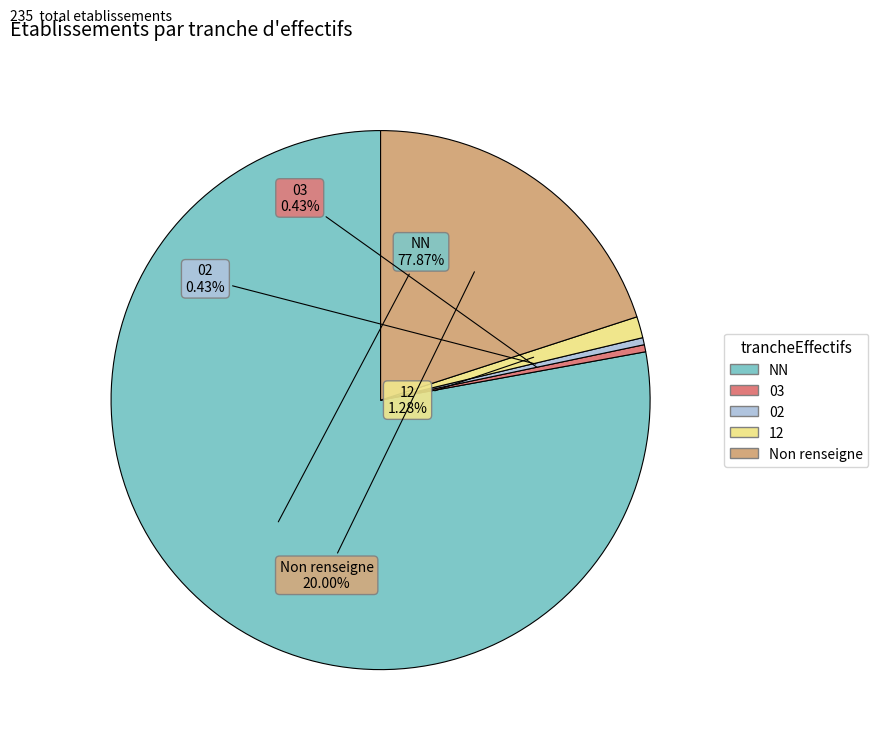

Is there any slice that represents more than half of the pie?

Yes